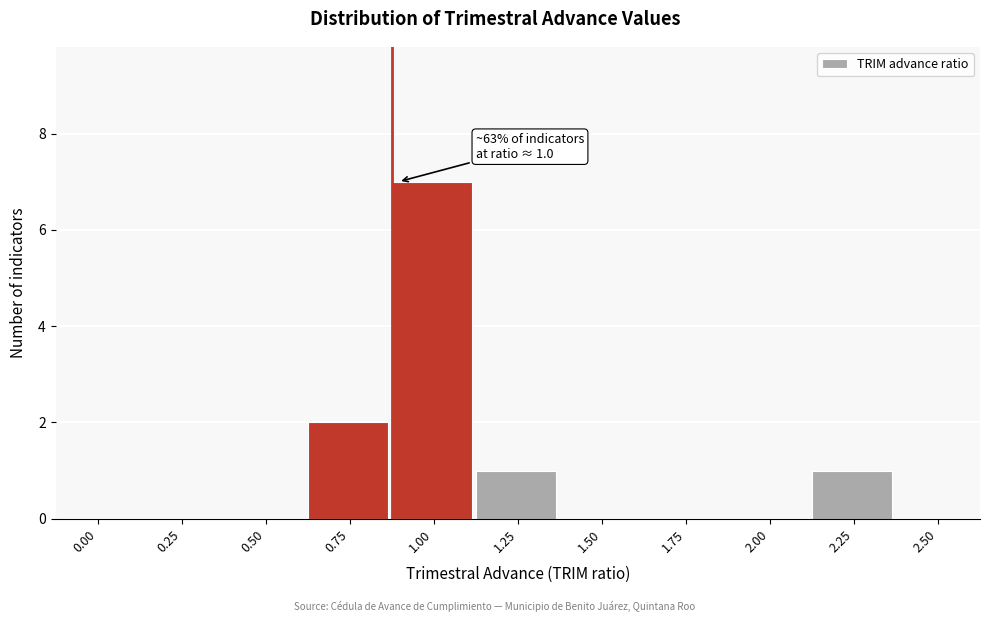

Reading left to right, list all the values displayed in this chart.

0.00=0	0.25=0	0.50=0	0.75=2	1.00=7	1.25=1	1.50=0	1.75=0	2.00=0	2.25=1	2.50=0